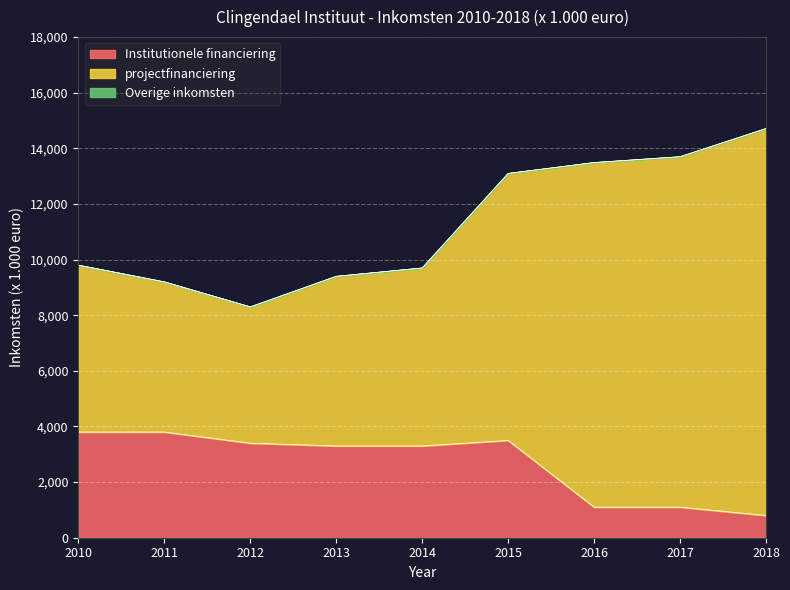

True or false: Overige inkomsten has a value of 0 at 2012.

True